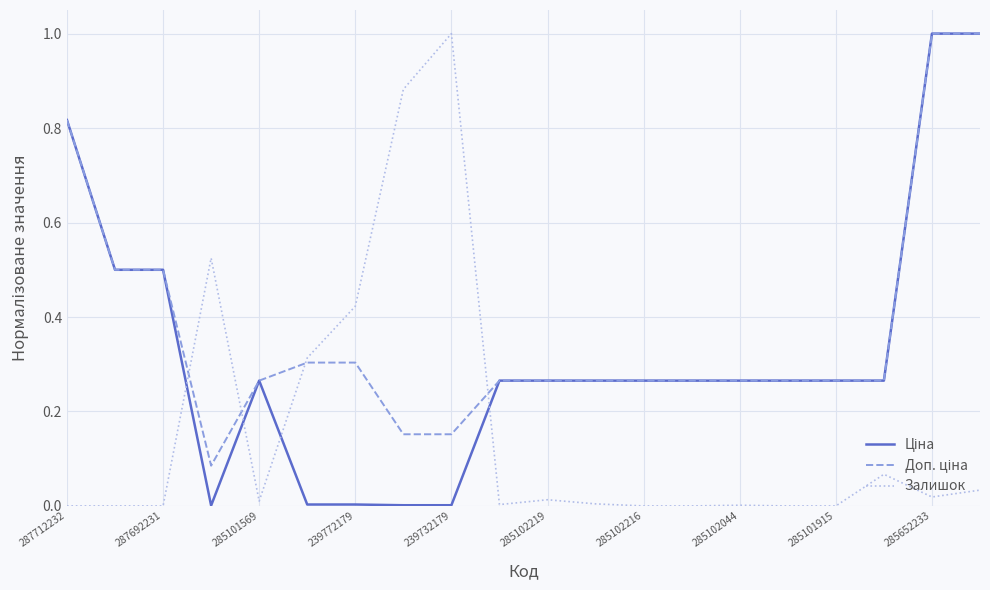

What is the maximum value shown in the chart?

1.0